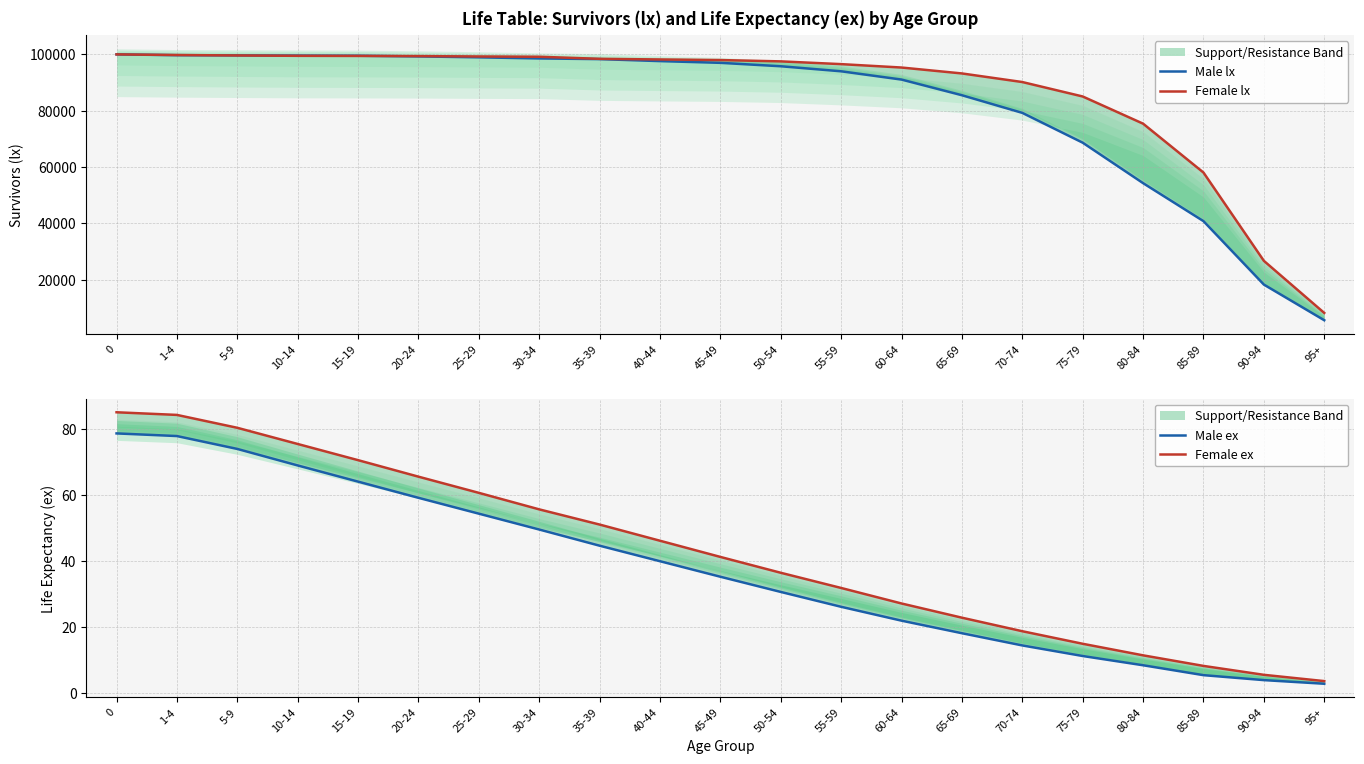

Is this an area chart (filled region under the line)?

No